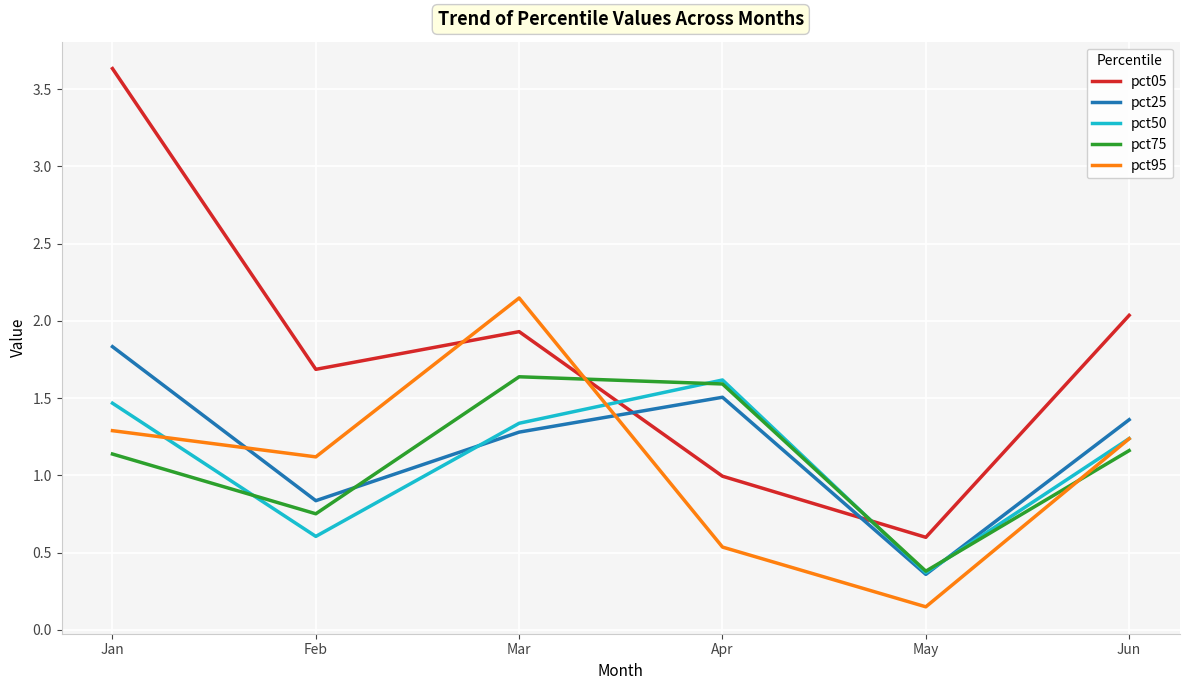

Where do pct95 and pct50 first cross each other?

Jan and Feb